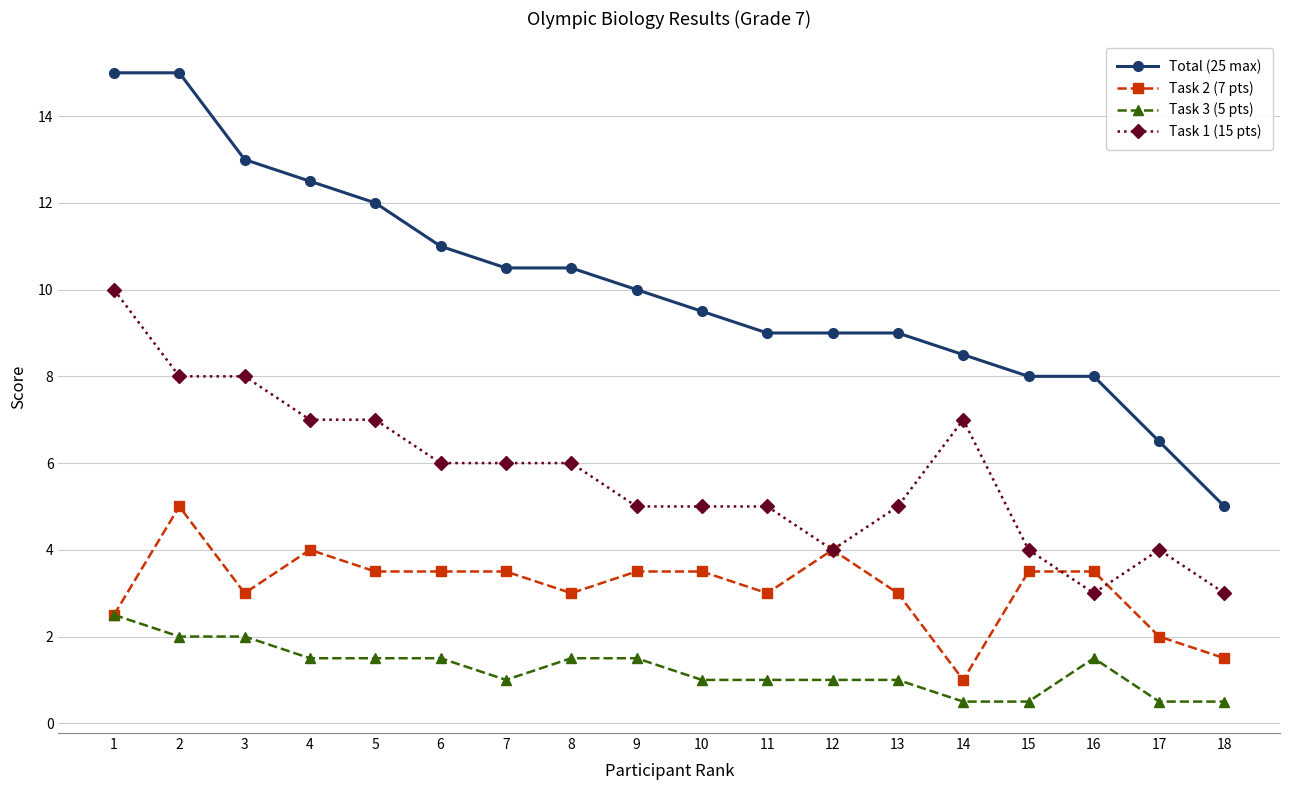

Which series has the widest spread of values?

Total (25 max)